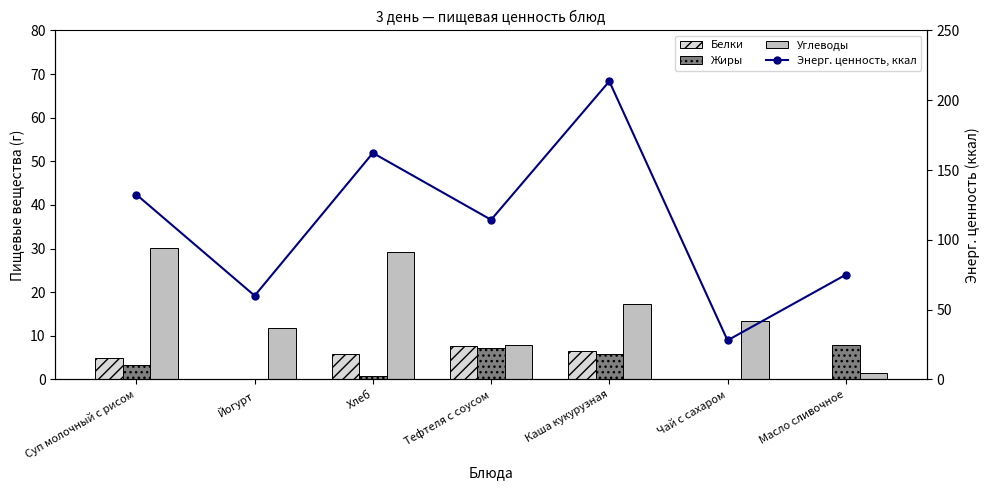

Reading left to right, transcribe all the data shown in this chart.

Белки: 4.8	0.0	5.8	7.8	6.6	0.0	0.1
Жиры: 3.2	0.0	0.7	7.2	5.7	0.0	8.0
Углеводы: 30.1	11.9	29.2	7.8	17.2	13.4	1.5
Энерг. ценность, ккал: 132.4	60.0	162.2	114.4	213.6	28.0	75.0